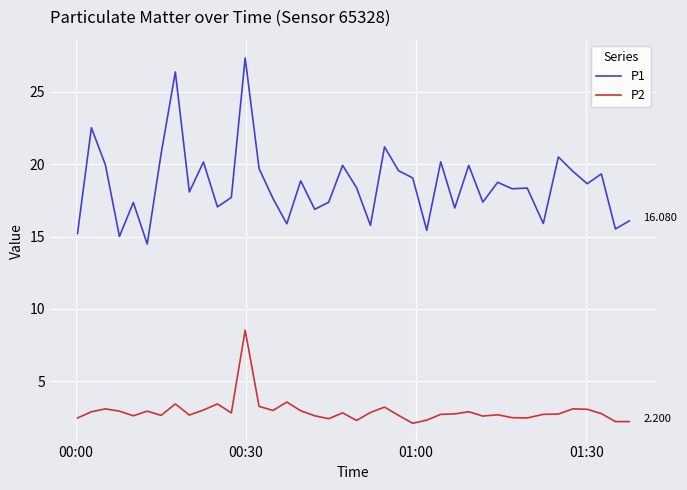

At how many categories does at least one series exceed 22?

3